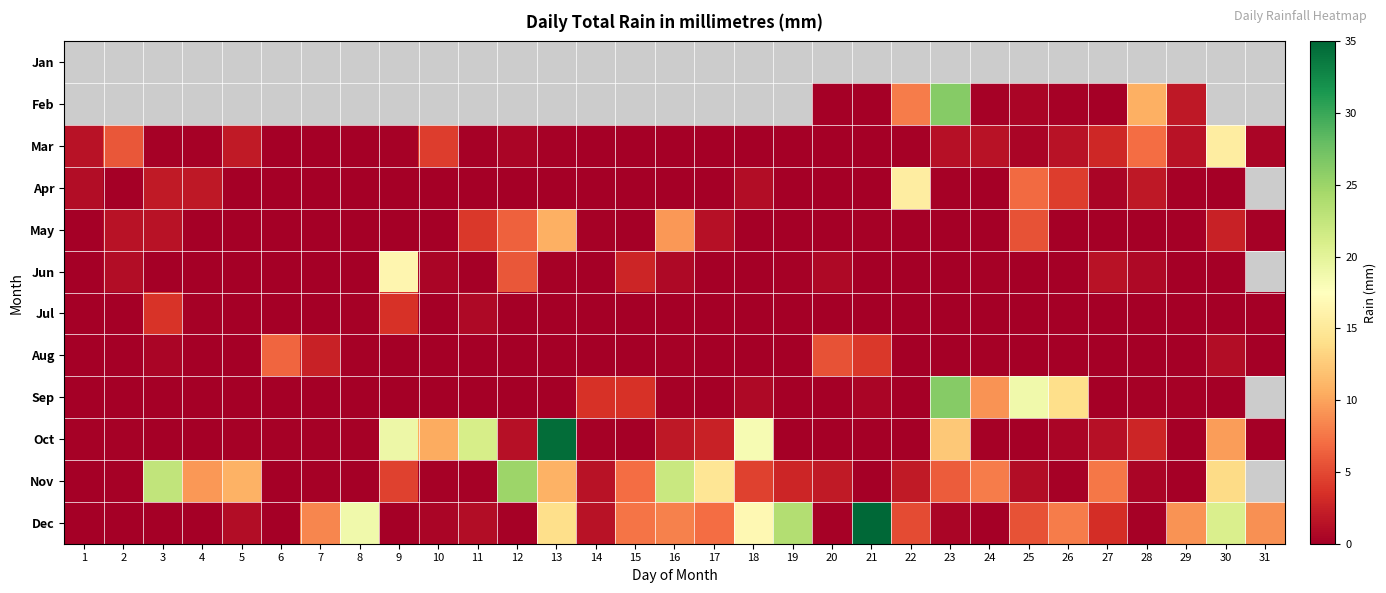

True or false: Nov has a value of 0.2 at 7.

True